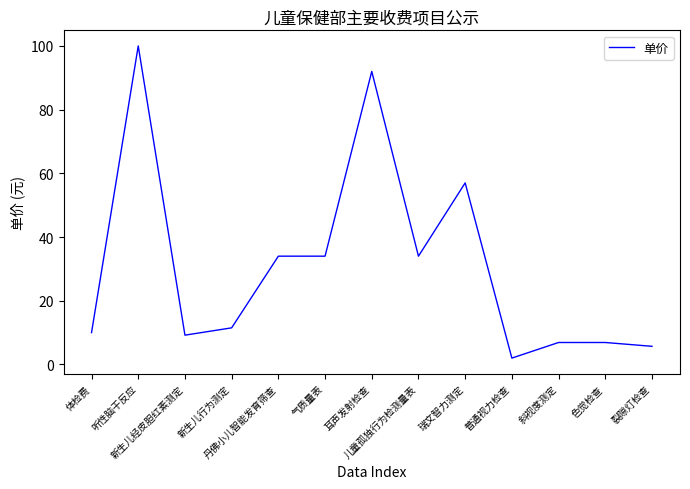

Where does the data first go above 11?

听性脑干反应